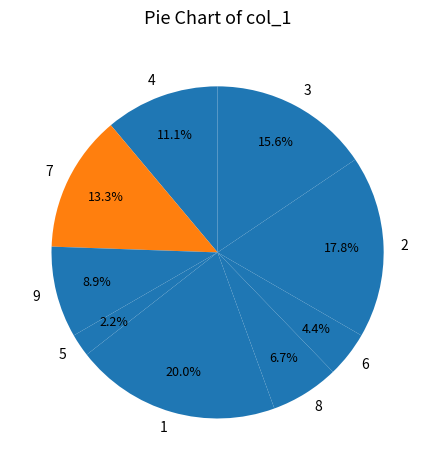

Is 2 the majority of the pie?

No